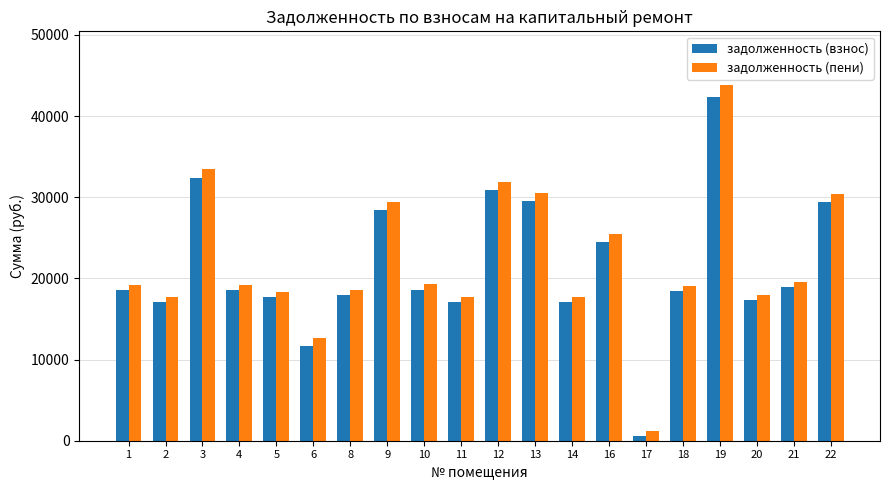

What is the total value across all series at 16?

49959.4